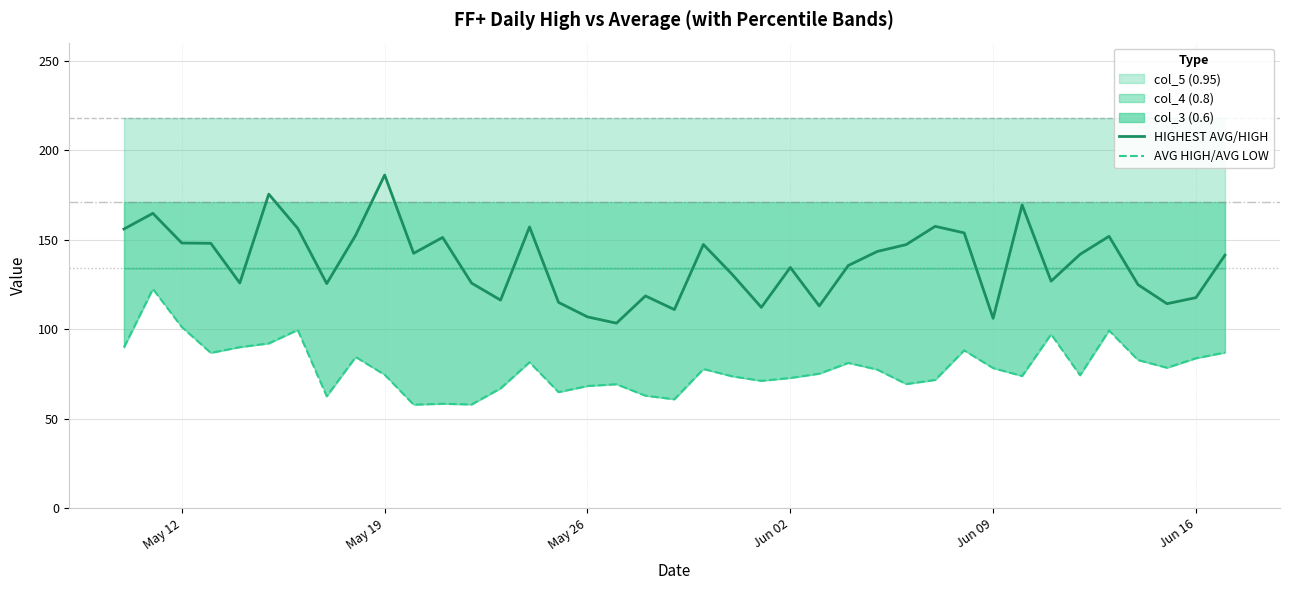

Reading right to left, list all the values displayed in this chart.

HIGHEST AVG/HIGH: 141.3	117.6	114.2	124.9	151.9	141.8	126.8	169.3	106.1	153.8	157.4	147.2	143.4	135.6	113.0	134.5	112.2	130.5	147.3	111.0	118.6	103.4	106.9	115.0	157.1	116.3	125.7	151.2	142.4	186.1	152.5	125.5	156.3	175.4	125.8	148.0	148.1	164.7	155.9
AVG HIGH/AVG LOW: 87.0	83.8	78.5	82.8	99.3	74.3	97.2	73.9	78.3	88.2	71.7	69.4	77.5	81.2	75.2	72.8	71.2	73.7	77.8	60.9	62.9	69.3	68.3	64.9	81.6	67.0	58.0	58.4	57.9	74.6	84.5	62.6	99.6	92.1	90.0	86.8	101.2	122.5	89.8